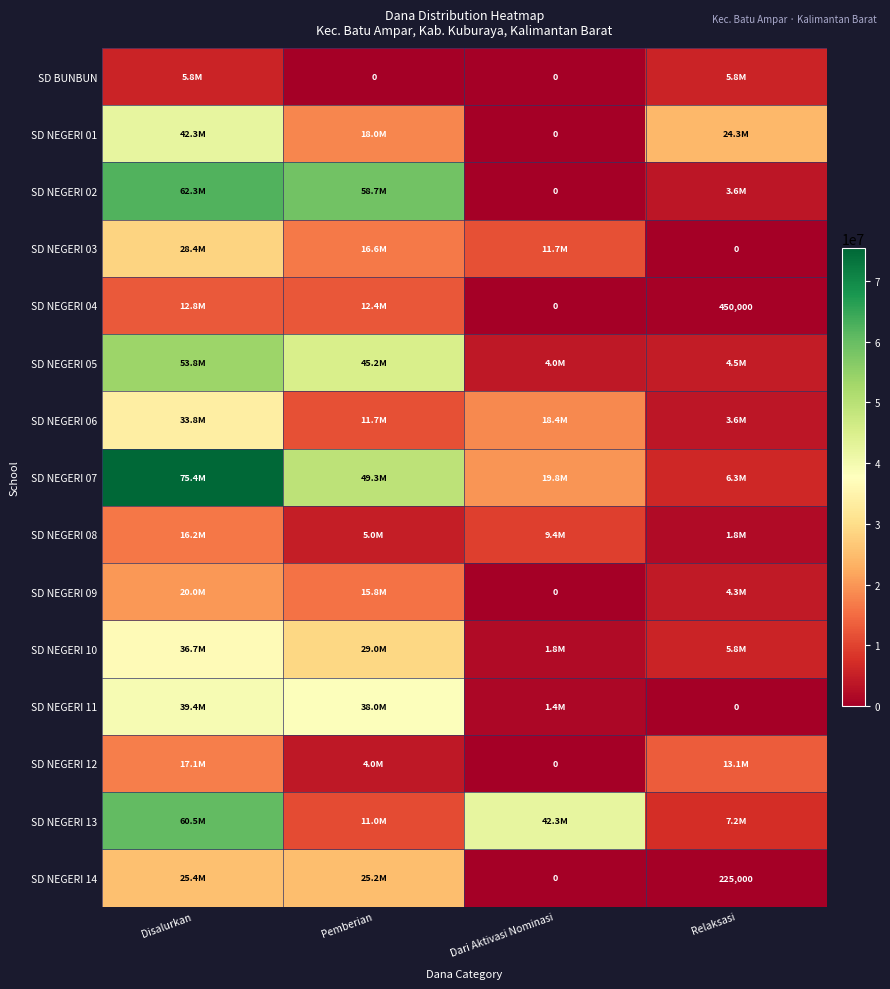

Between Dari Aktivasi Nominasi and Disalurkan, which is larger?

Disalurkan